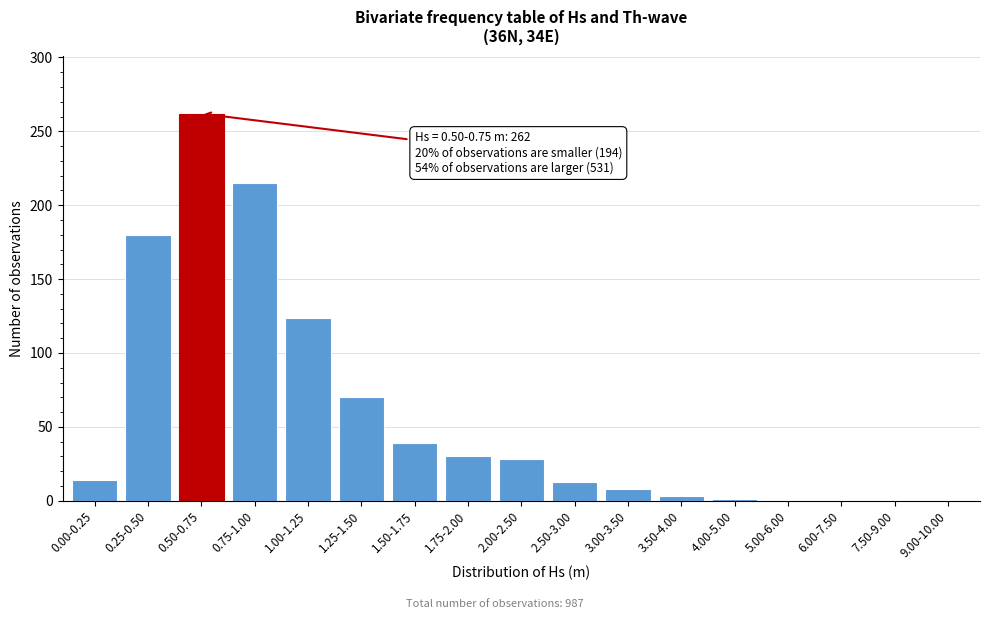

What is the sum of all values?

987